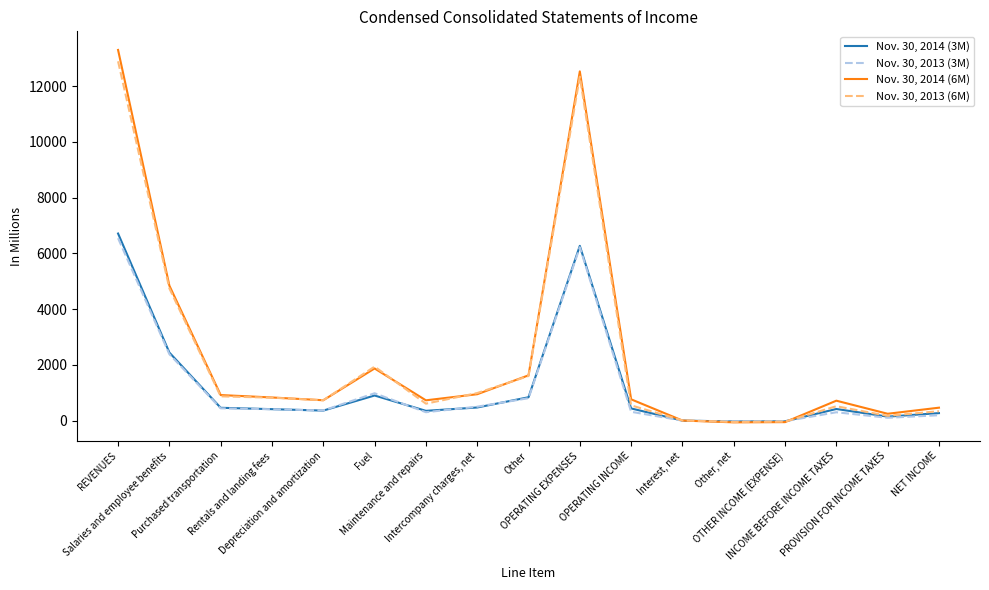

What is the sum of the Nov. 30, 2013 (3M) values at Other and Fuel?

1796